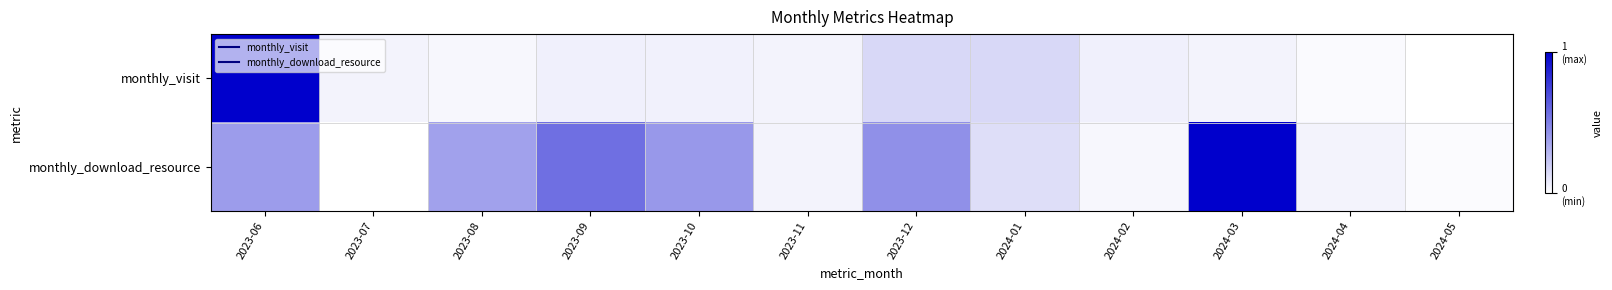

At how many categories does at least one series exceed 0?

12